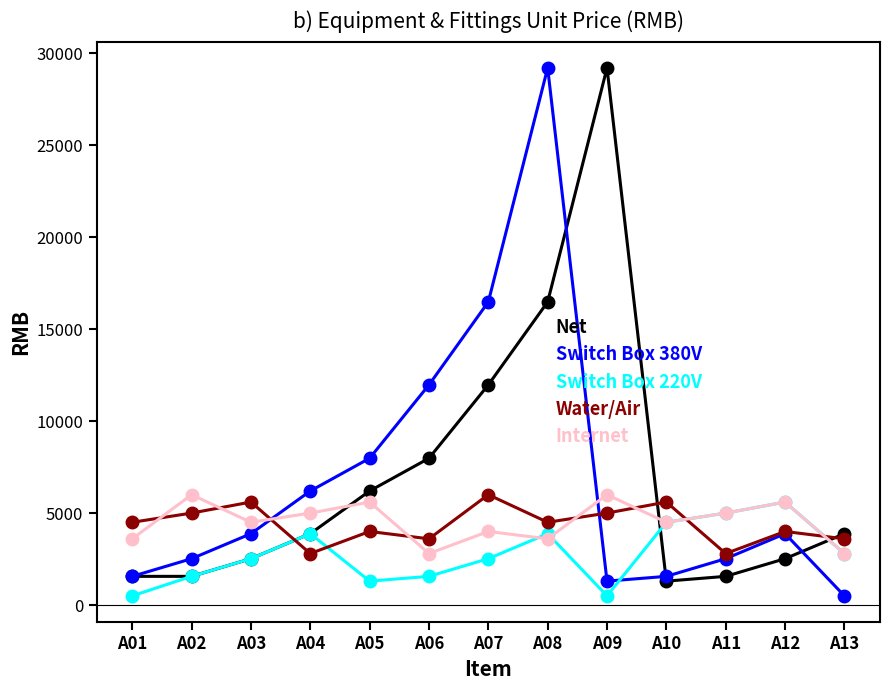

What is the maximum value for Water/Air?

6000